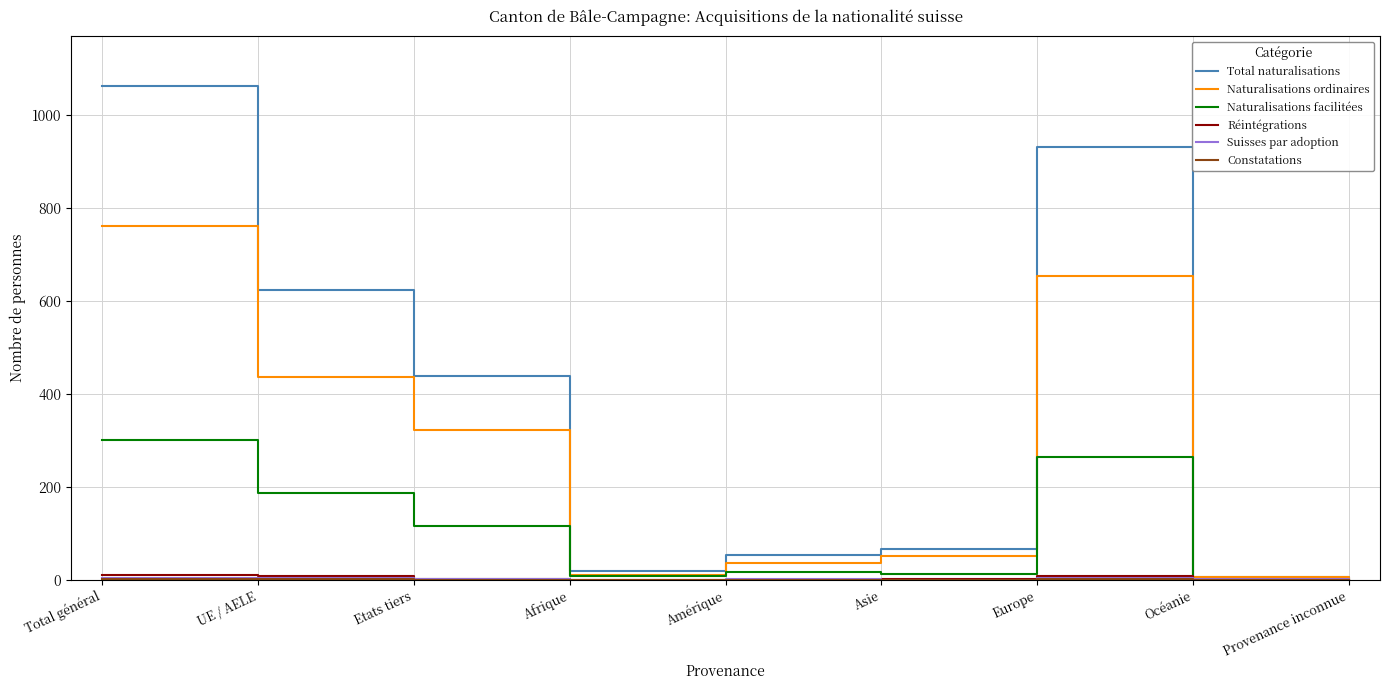

Which series has the largest total across all categories?

Total naturalisations